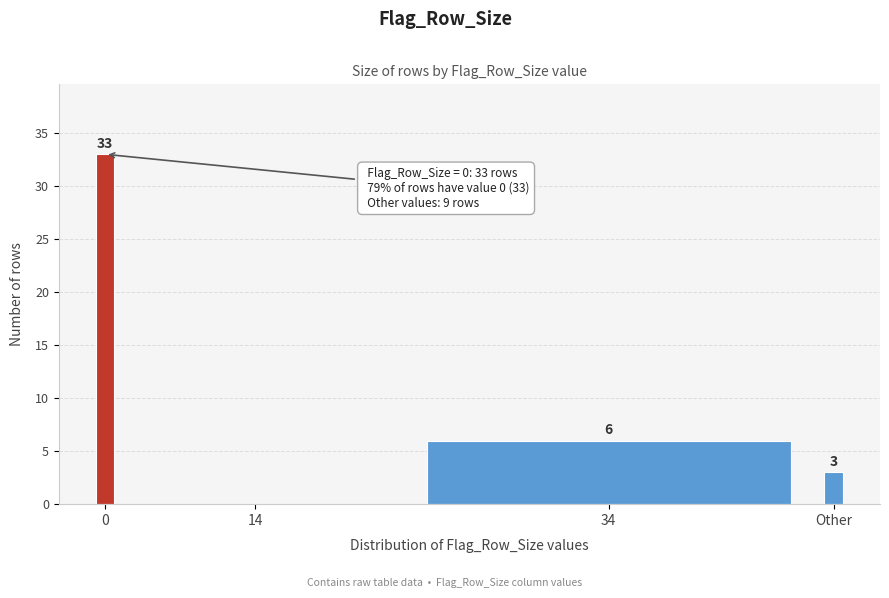

Reading right to left, extract all data points from this chart.

Other=3	34=6	14=0	0=33